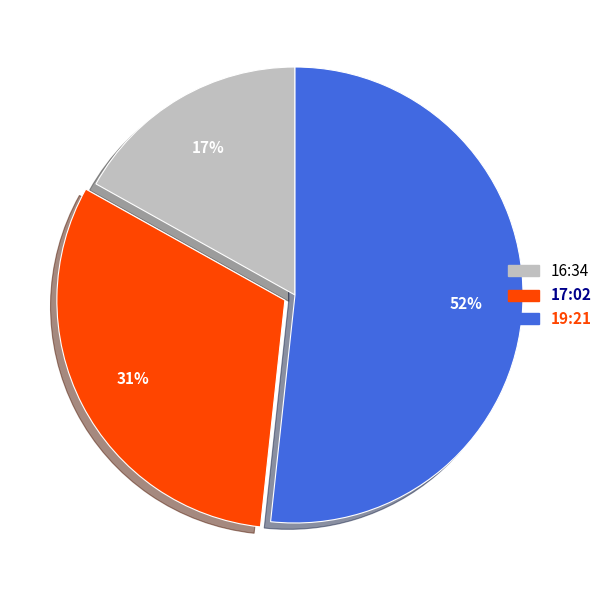

To the nearest percent, what is the average slice percentage?

33%